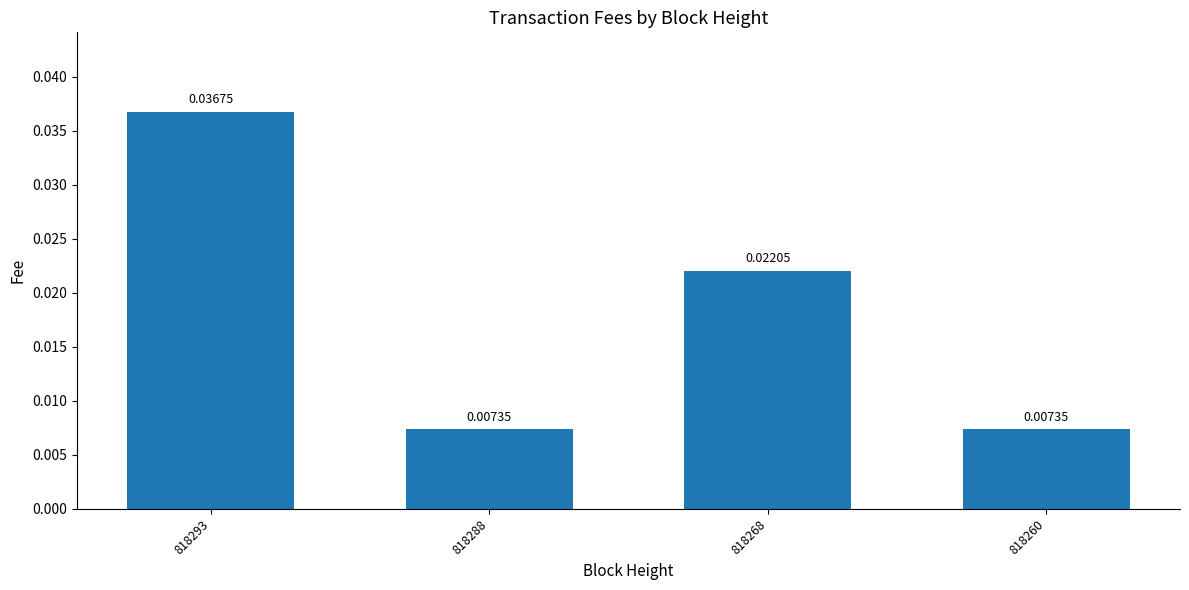

Which has a higher value, 818260 or 818293?

818293